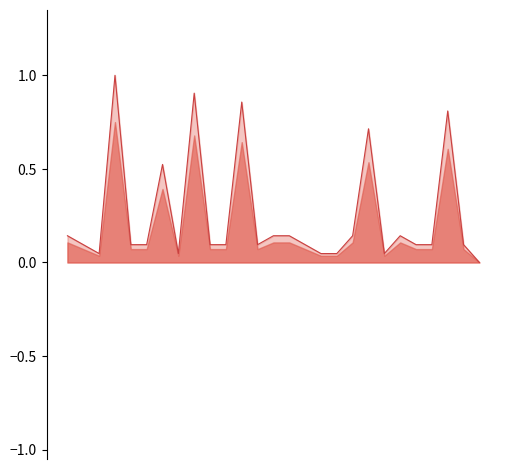

How many lines are shown in the chart?

1